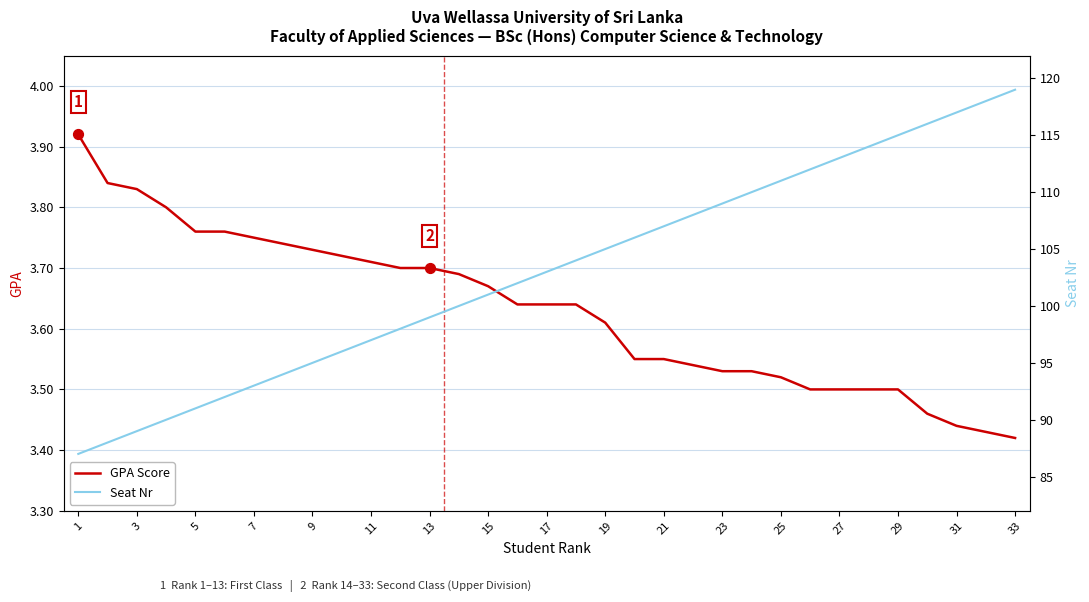

At how many categories does at least one series exceed 35?

33